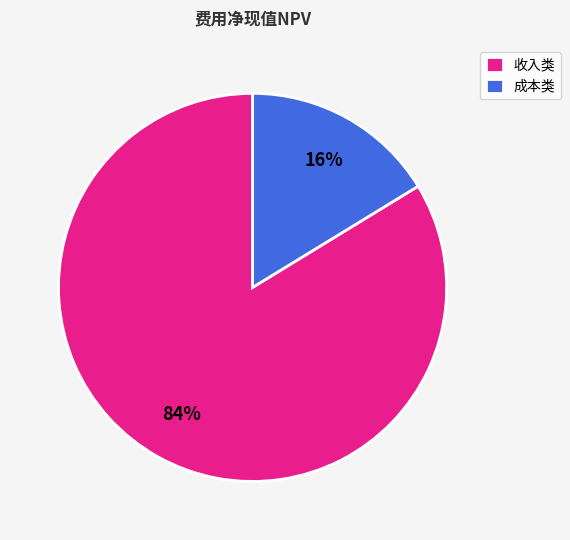

Between 收入类 and 成本类, which is larger?

收入类